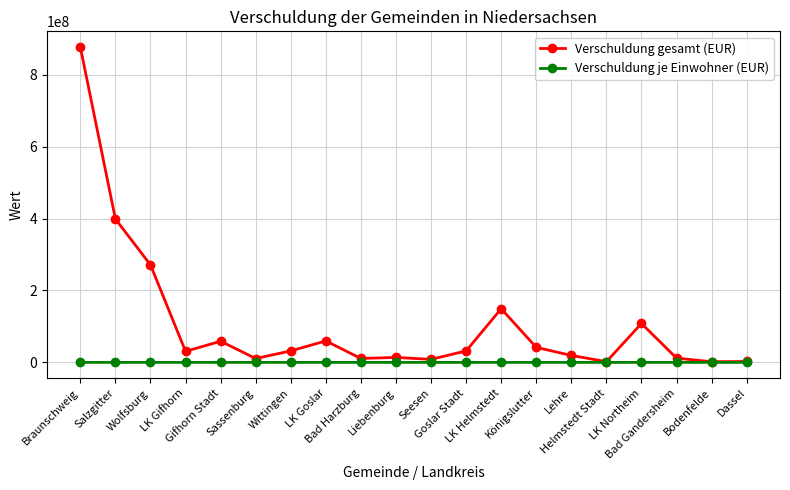

What is the greatest value displayed?

876960320.0